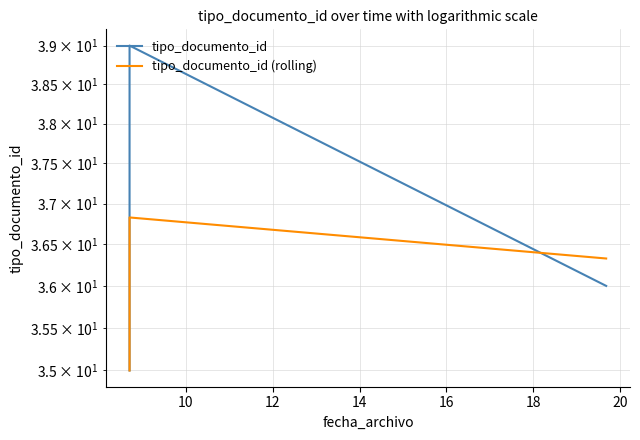

Count the number of categories in the chart.

6